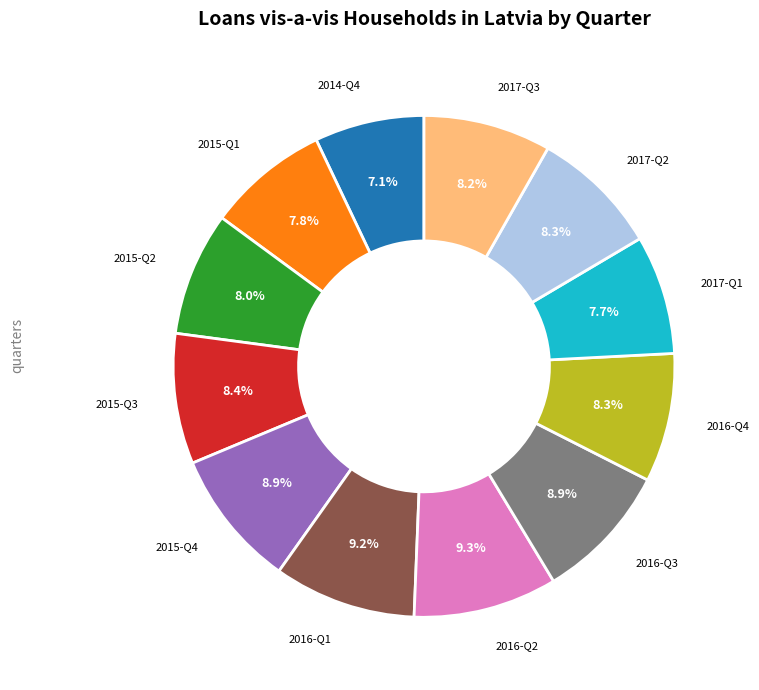

Does any single category account for the majority?

No